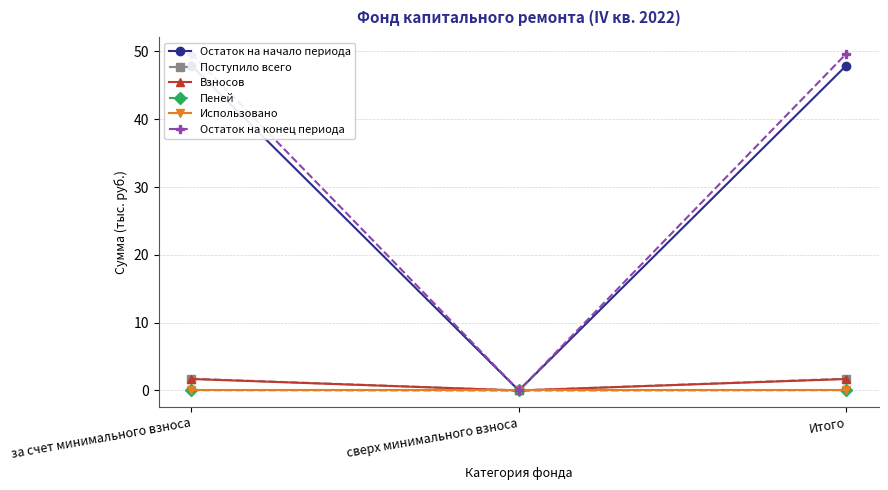

What position from the left is сверх минимального взноса?

2